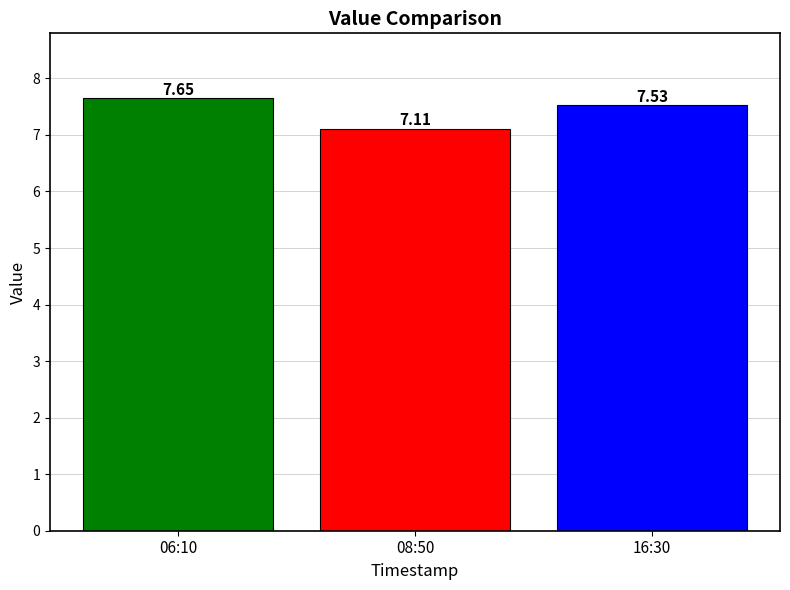

What is the sum of all values?

22.3